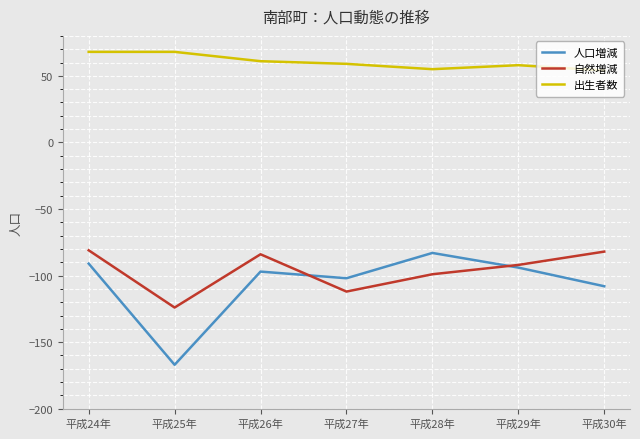

What is the lowest value of the 自然増減 series?

-124